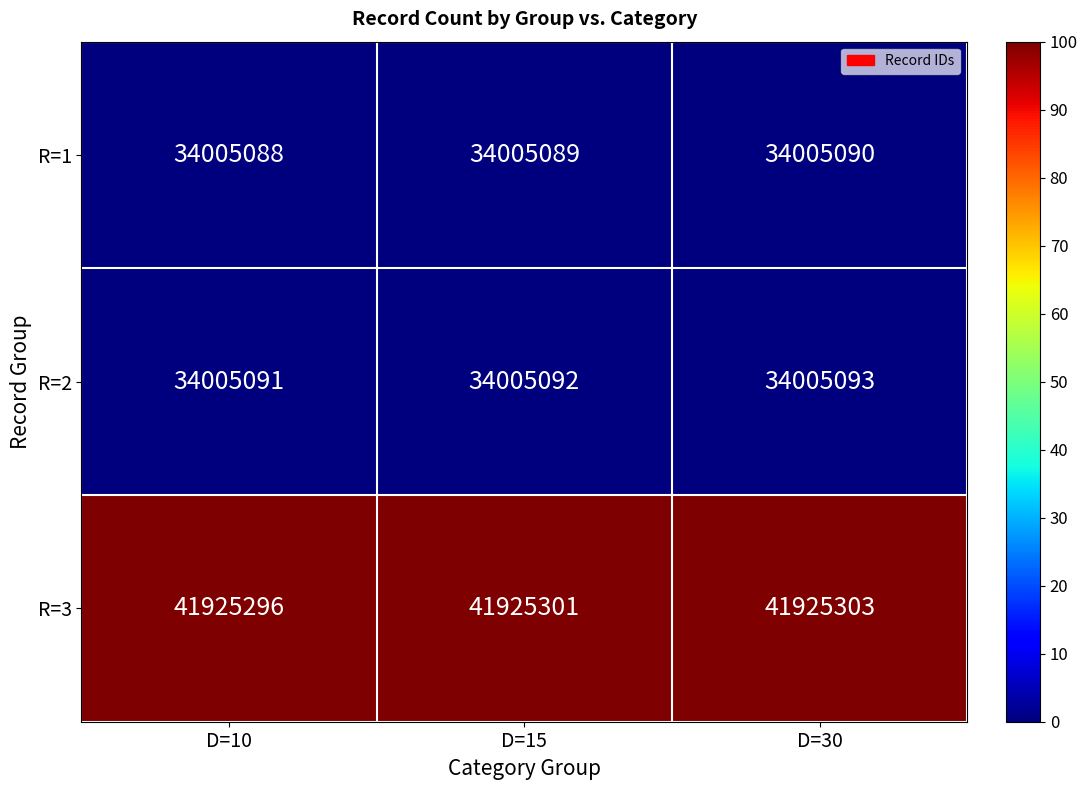

Is it true that R=1 equals 52353370 at D=30?

False